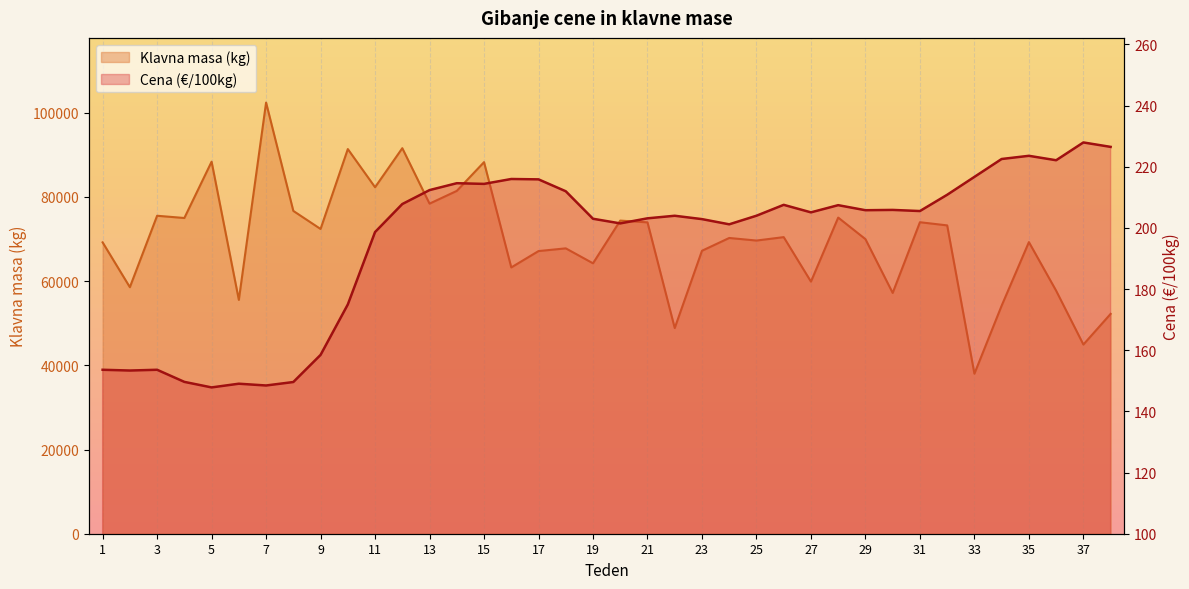

What is the difference between the Cena (€/100kg) values at 38 and 33?

9.8